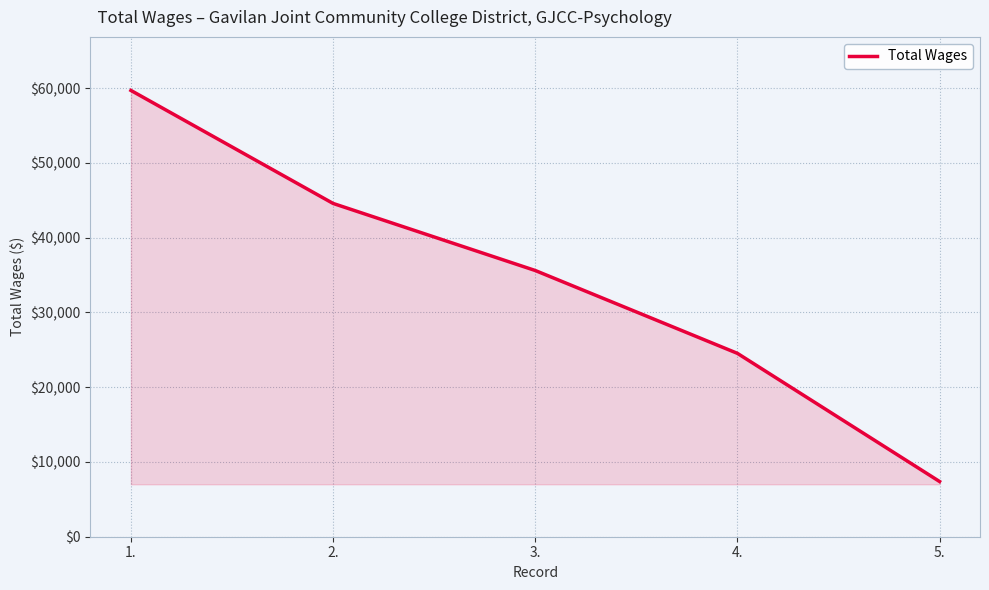

How many categories are shown in the chart?

5